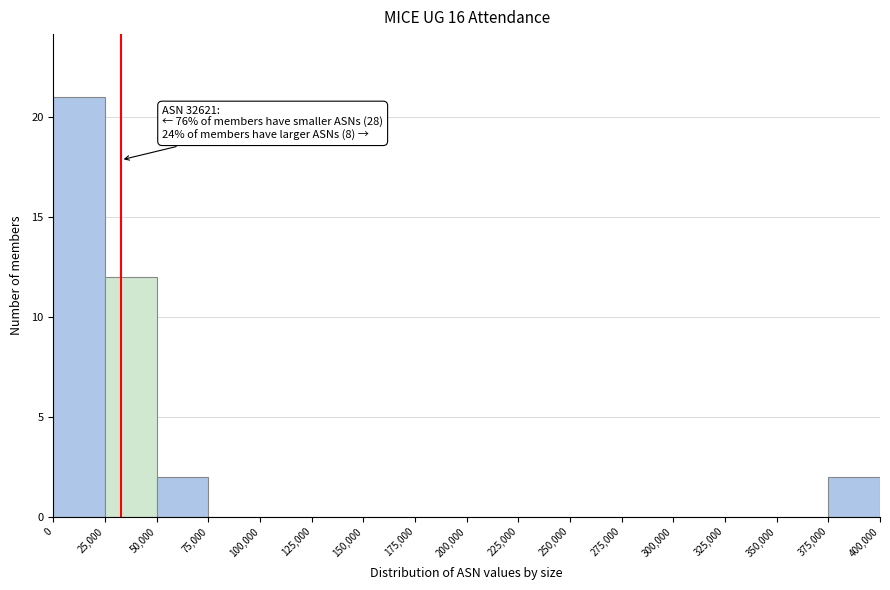

Which range on the x-axis has the tallest bar?

0 to 25,000